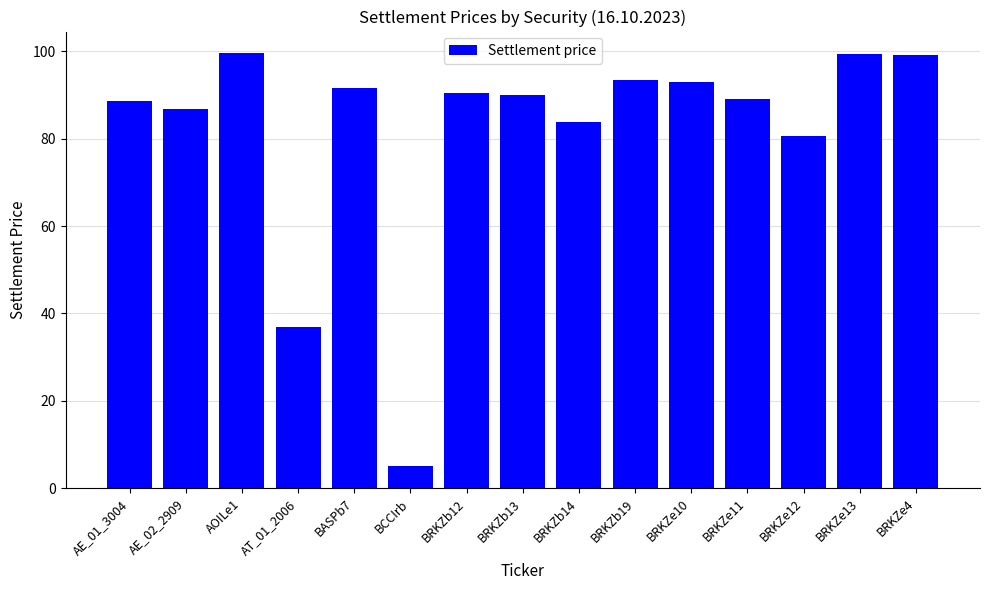

How many data points does each series have?

15